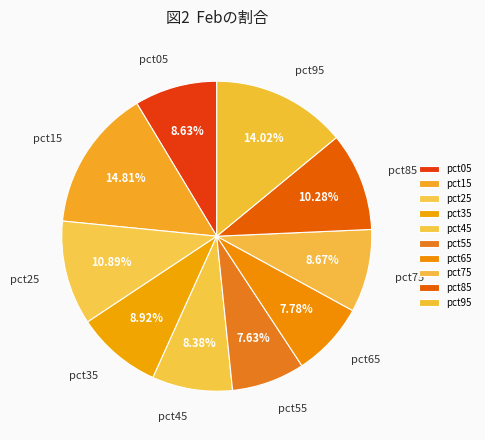

Which has a higher value, pct95 or pct35?

pct95